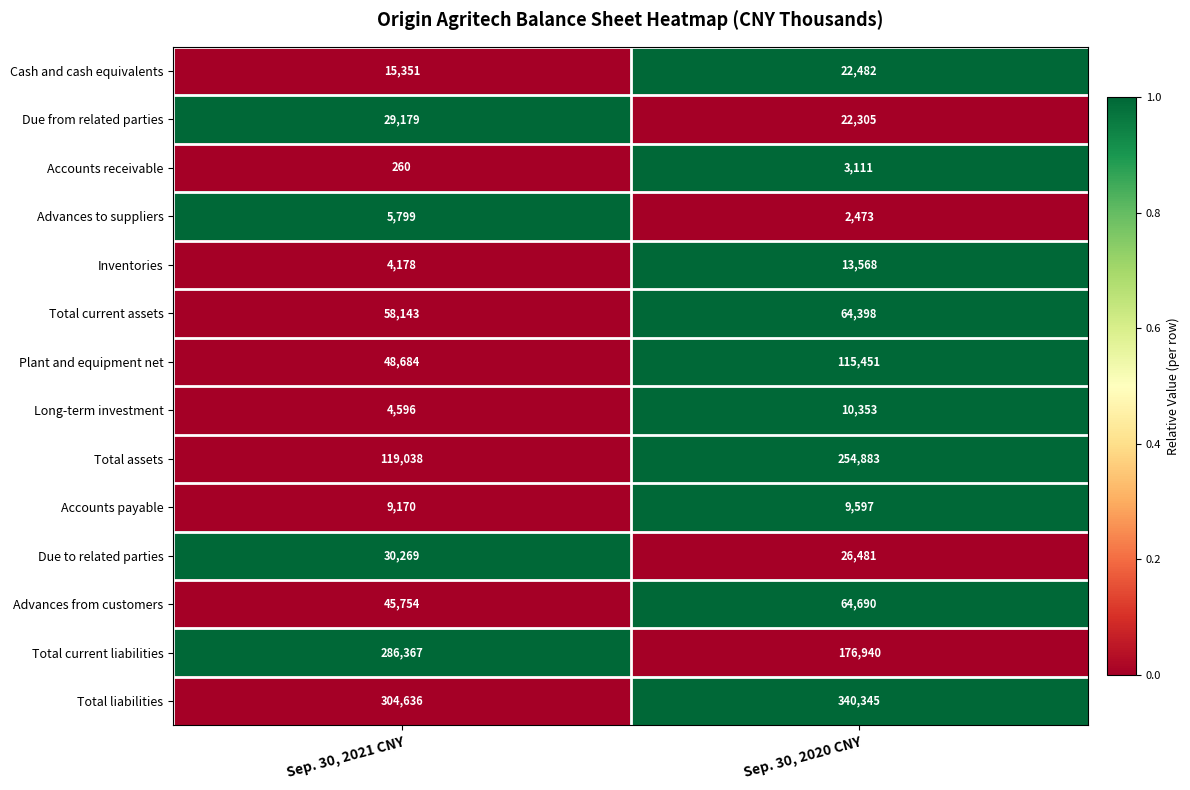

Rank the series by their maximum value, from lowest to highest.

Accounts receivable, Advances to suppliers, Accounts payable, Long-term investment, Inventories, Cash and cash equivalents, Due from related parties, Due to related parties, Total current assets, Advances from customers, Plant and equipment net, Total assets, Total current liabilities, Total liabilities